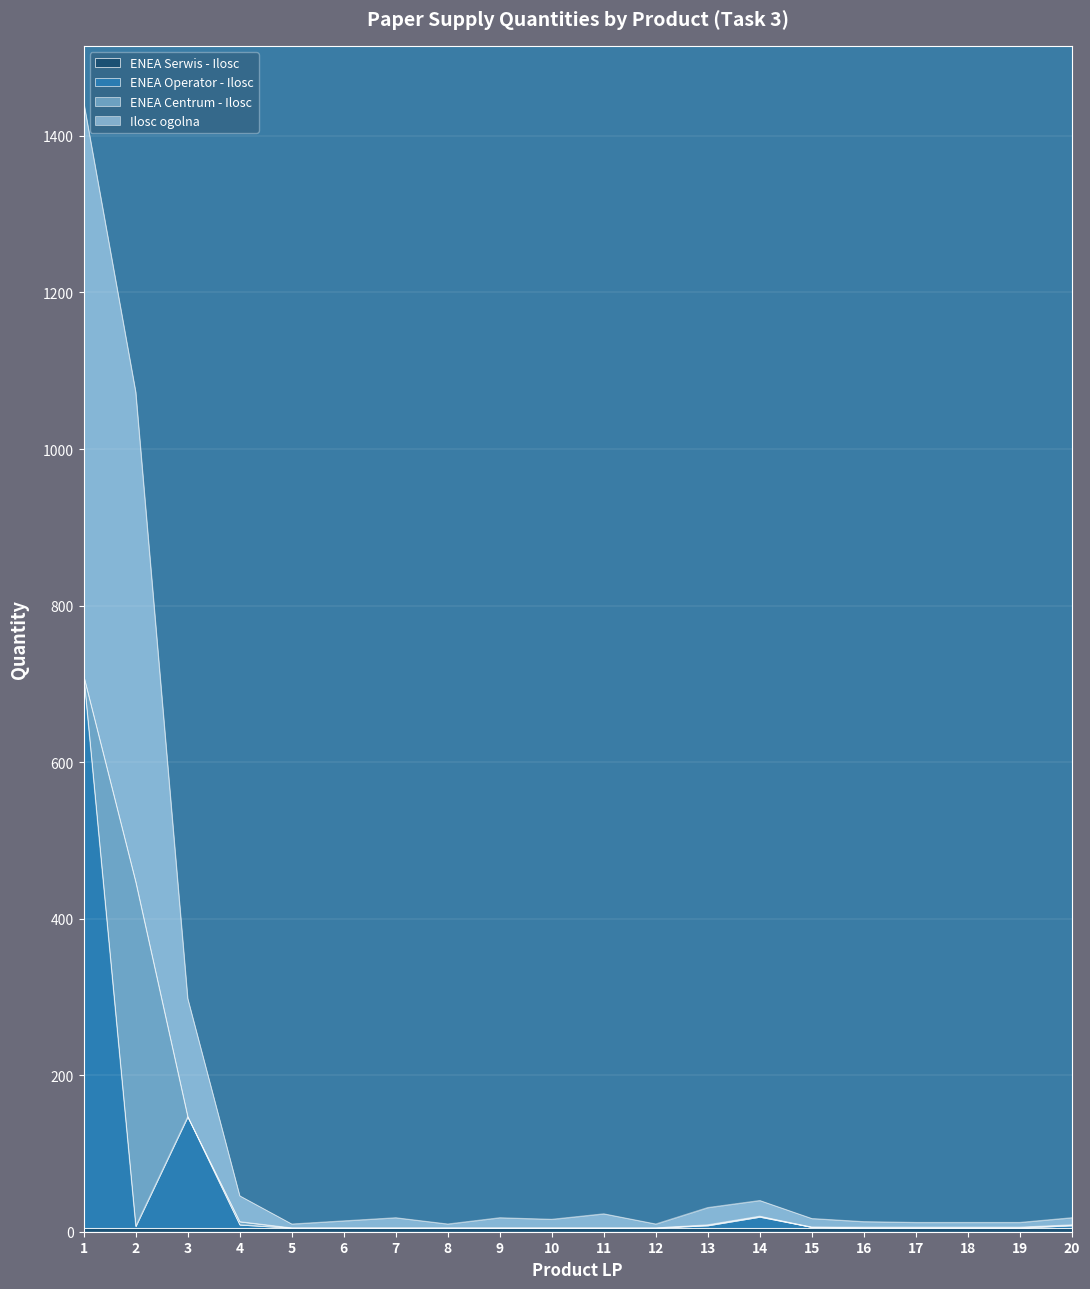

What is the value of the ENEA Operator - Ilosc point at the 8th from the left?

5